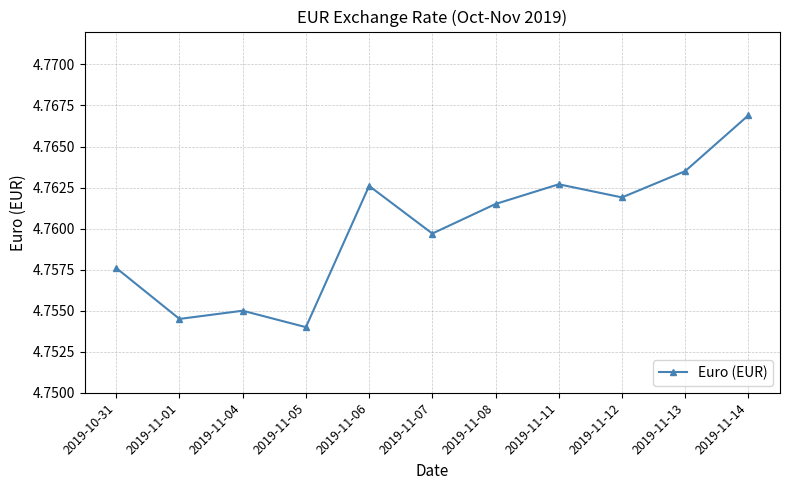

How many points are higher than both their immediate neighbors (excluding endpoints)?

3